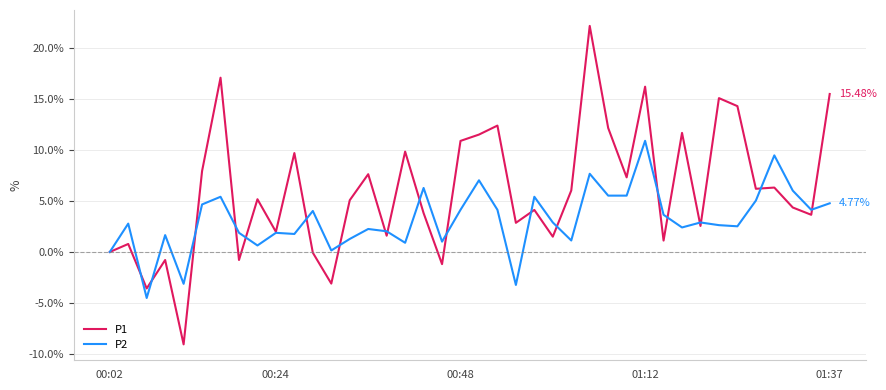

What is the lowest value of the P2 series?

-4.5